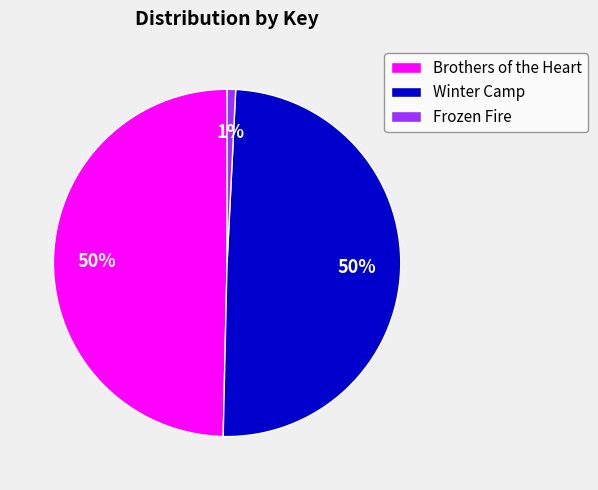

How many segments does this pie chart have?

3